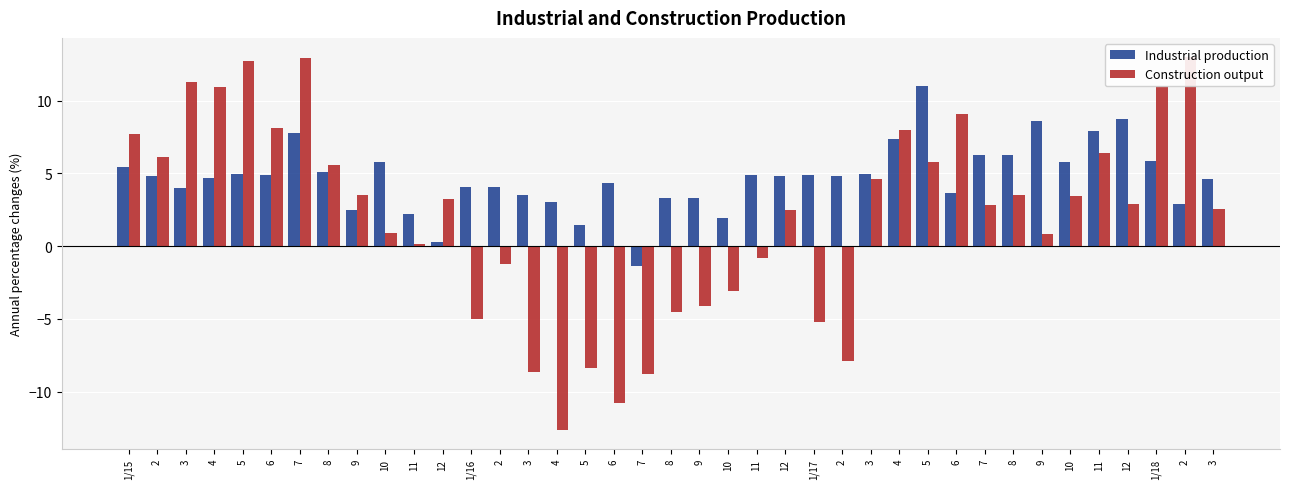

What is the maximum value shown in the chart?

13.0